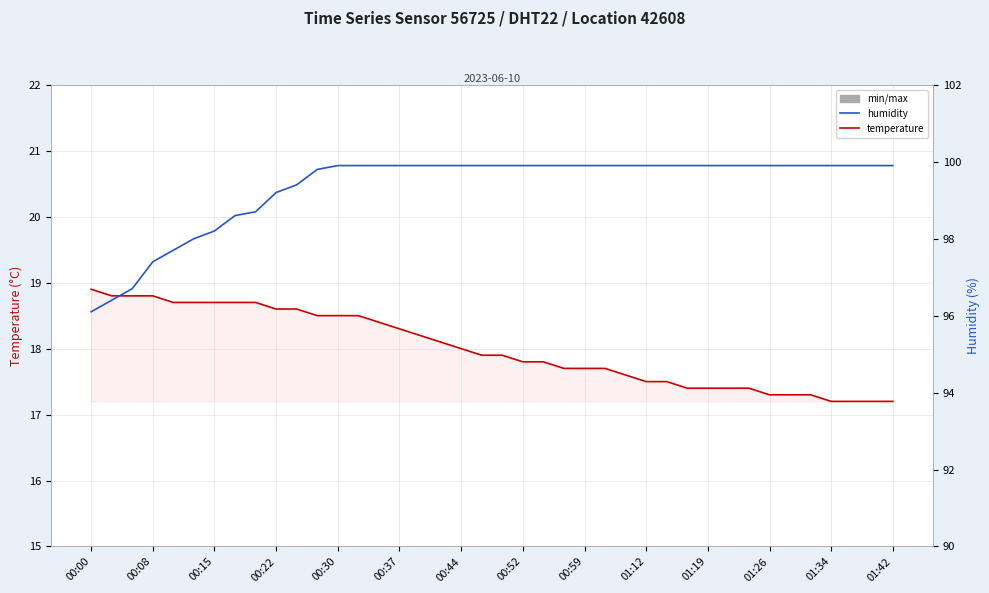

True or false: temperature and humidity cross at least once.

False